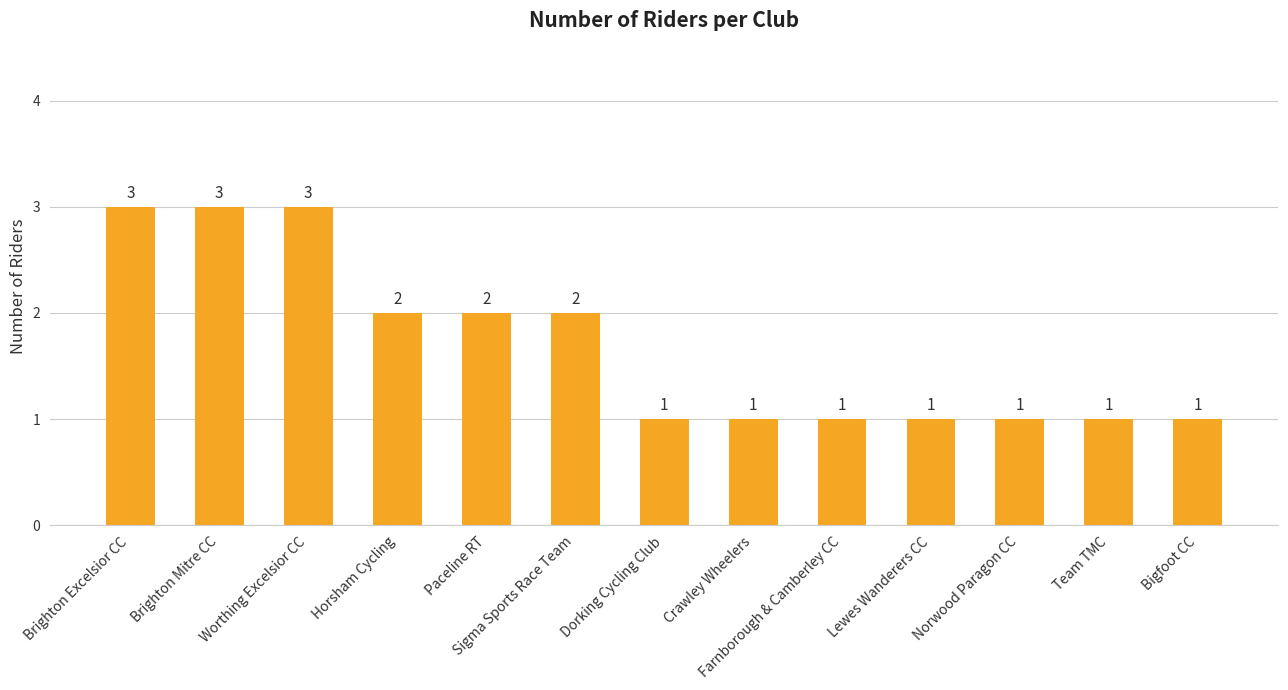

What is the maximum value shown in the chart?

3